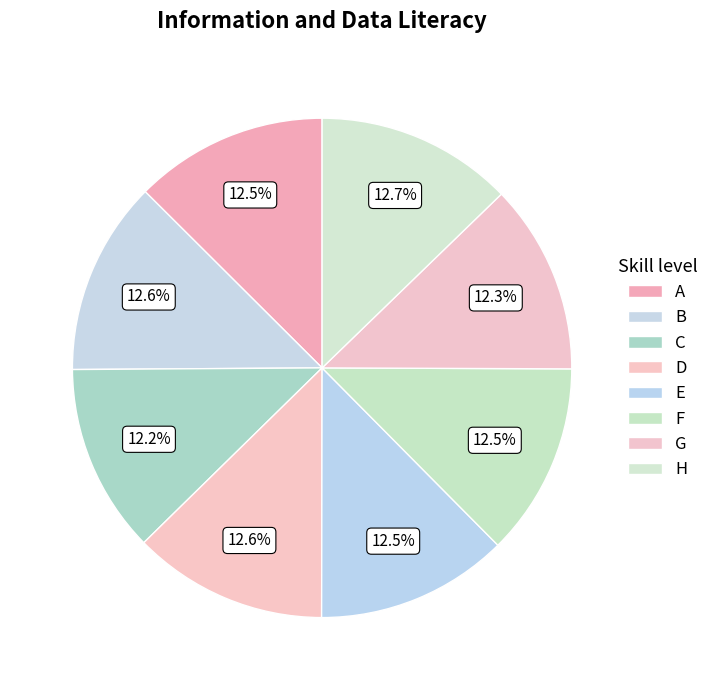

Do E and B together represent more than half of the pie?

No